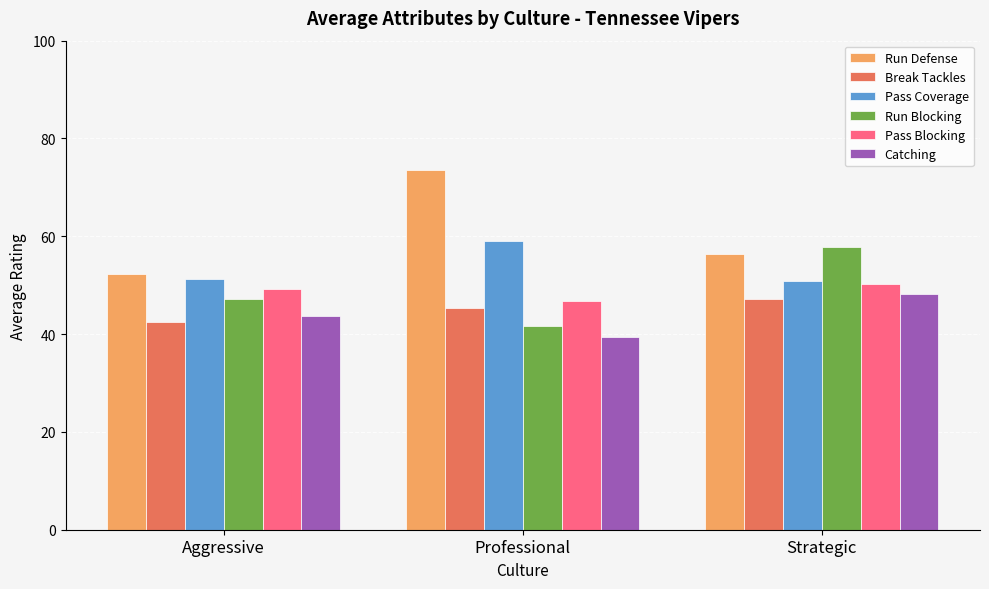

What is the lowest value of the Pass Blocking series?

46.7